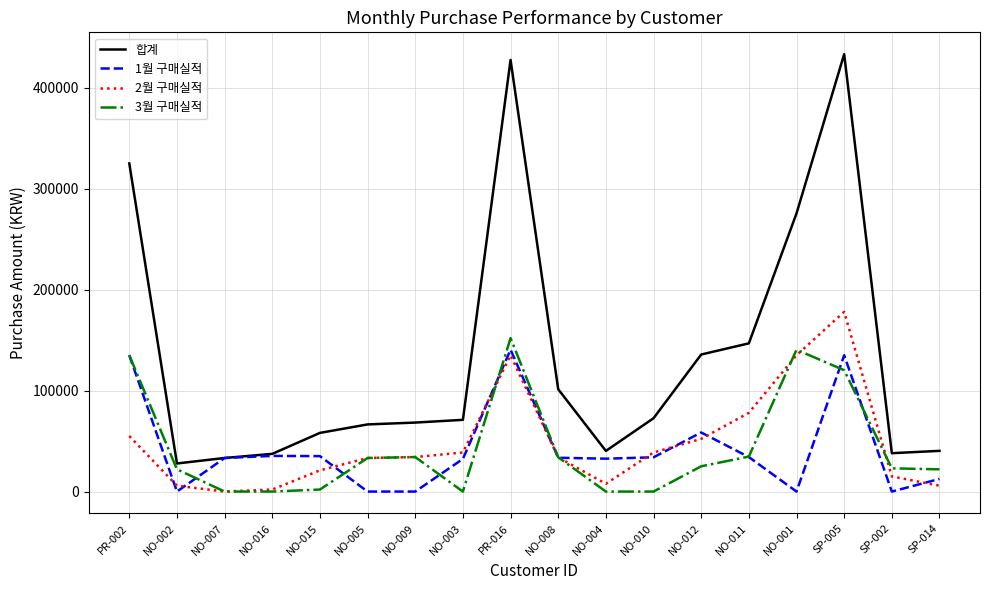

In 2월 구매실적, how many points are higher than both neighbors (excluding endpoints)?

2